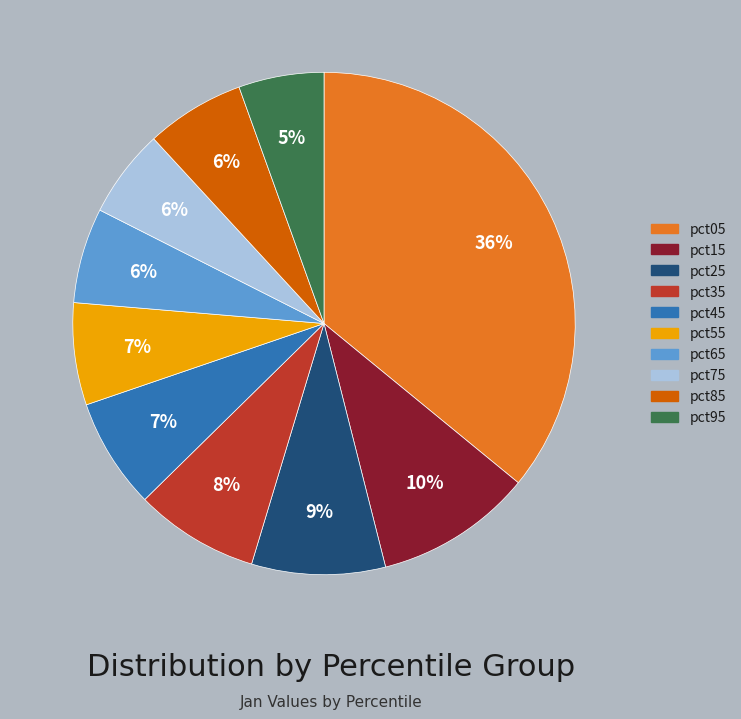

Is there a majority slice in this chart?

No